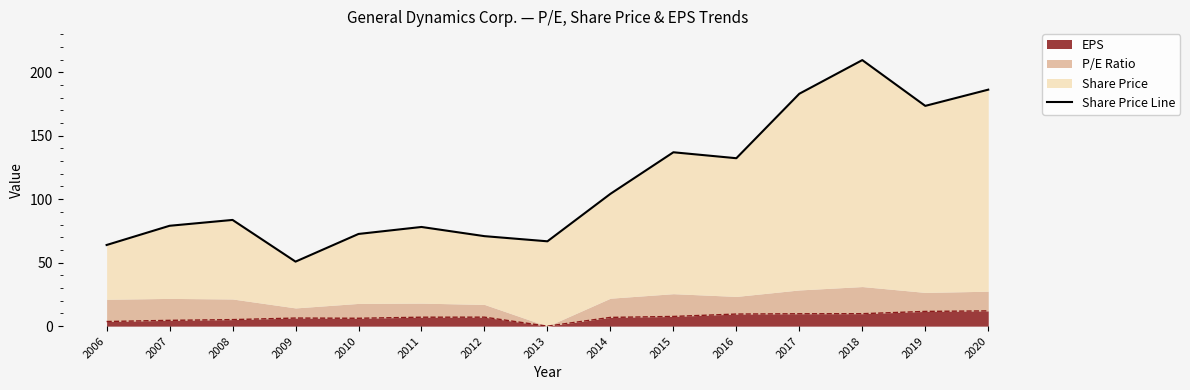

Reading left to right, extract all data points from this chart.

63.9	79.0	83.7	50.8	72.6	78.1	70.9	66.8	104.2	136.9	132.3	183.0	209.5	173.5	186.2